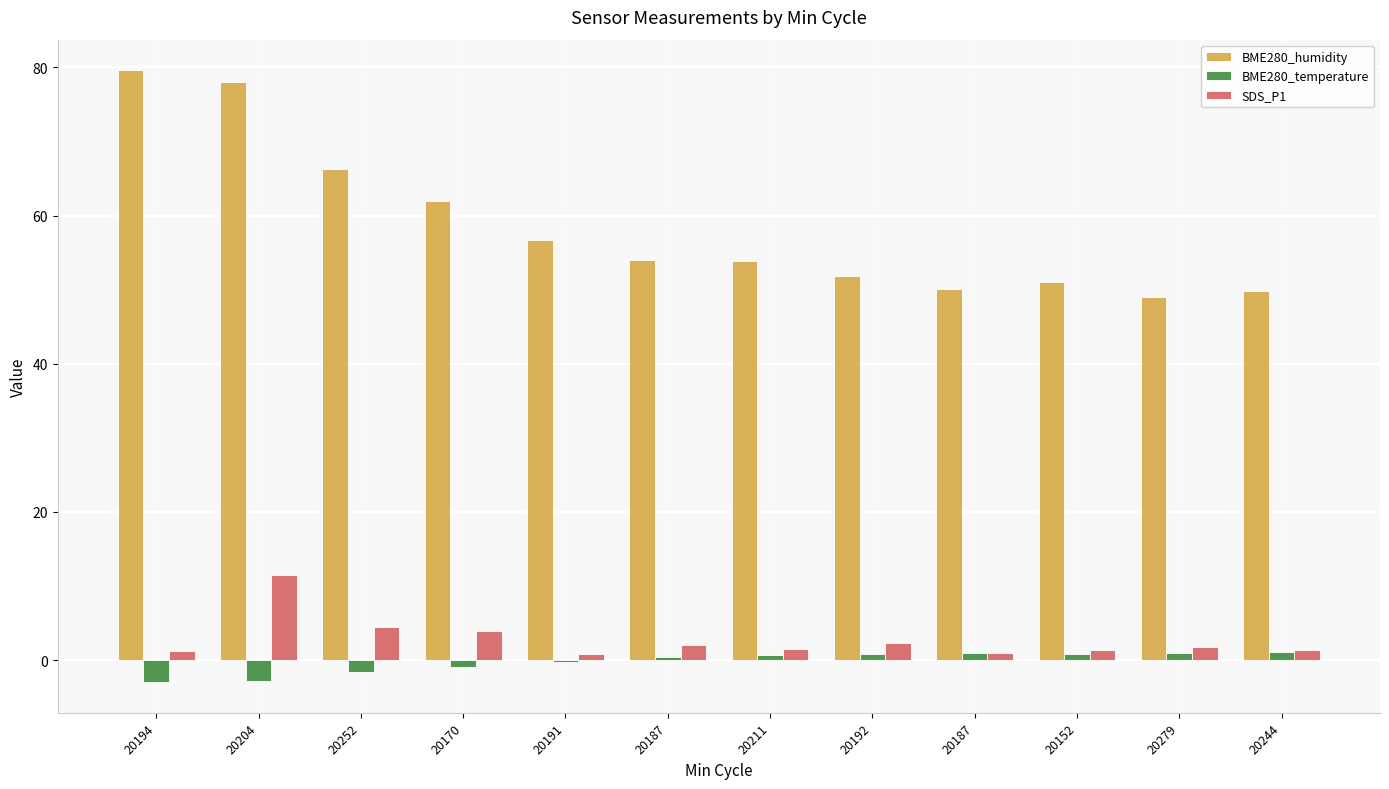

Count the number of data series in this chart.

3